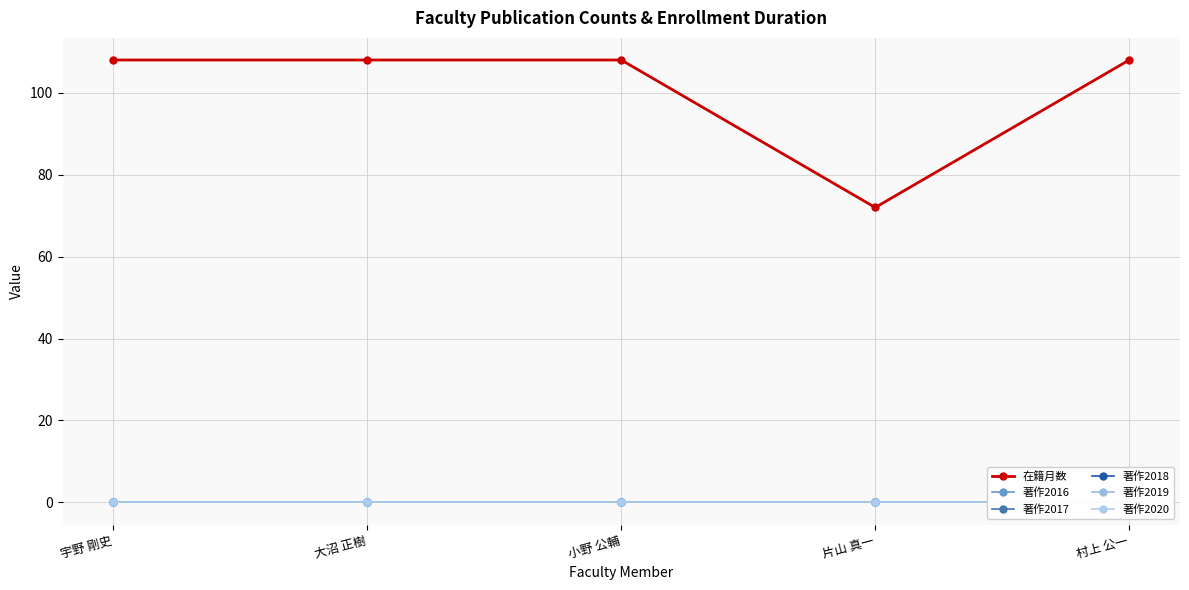

True or false: 著作2016 and 著作2018 cross at least once.

False